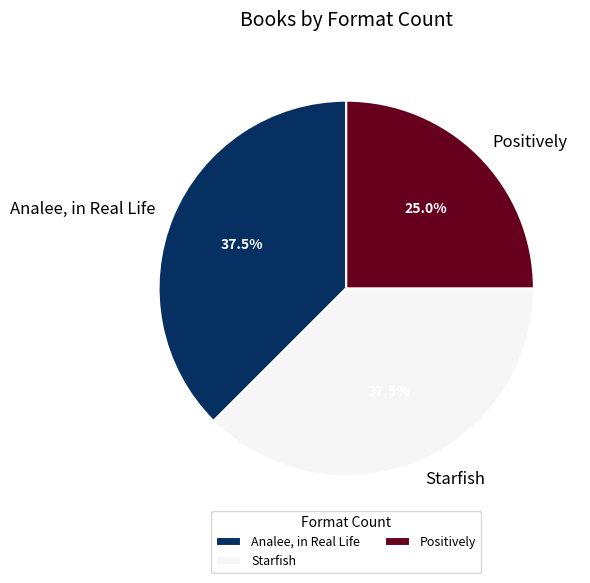

How many slices are in this pie chart?

3